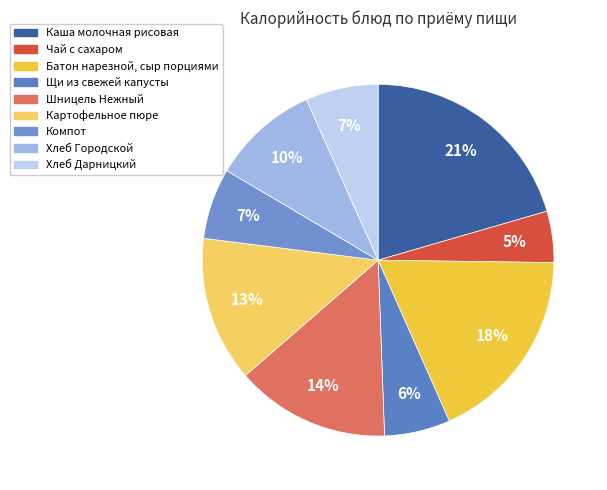

How many slices are in this pie chart?

9